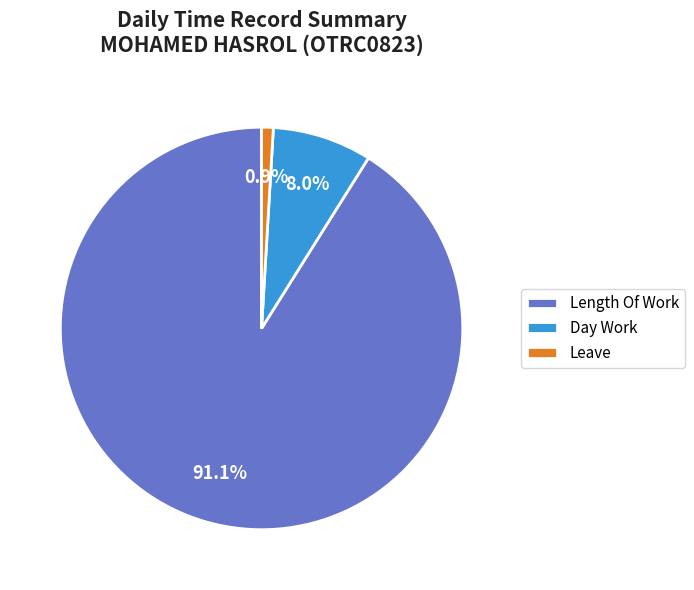

Do Length Of Work and Day Work together represent more than half of the pie?

Yes